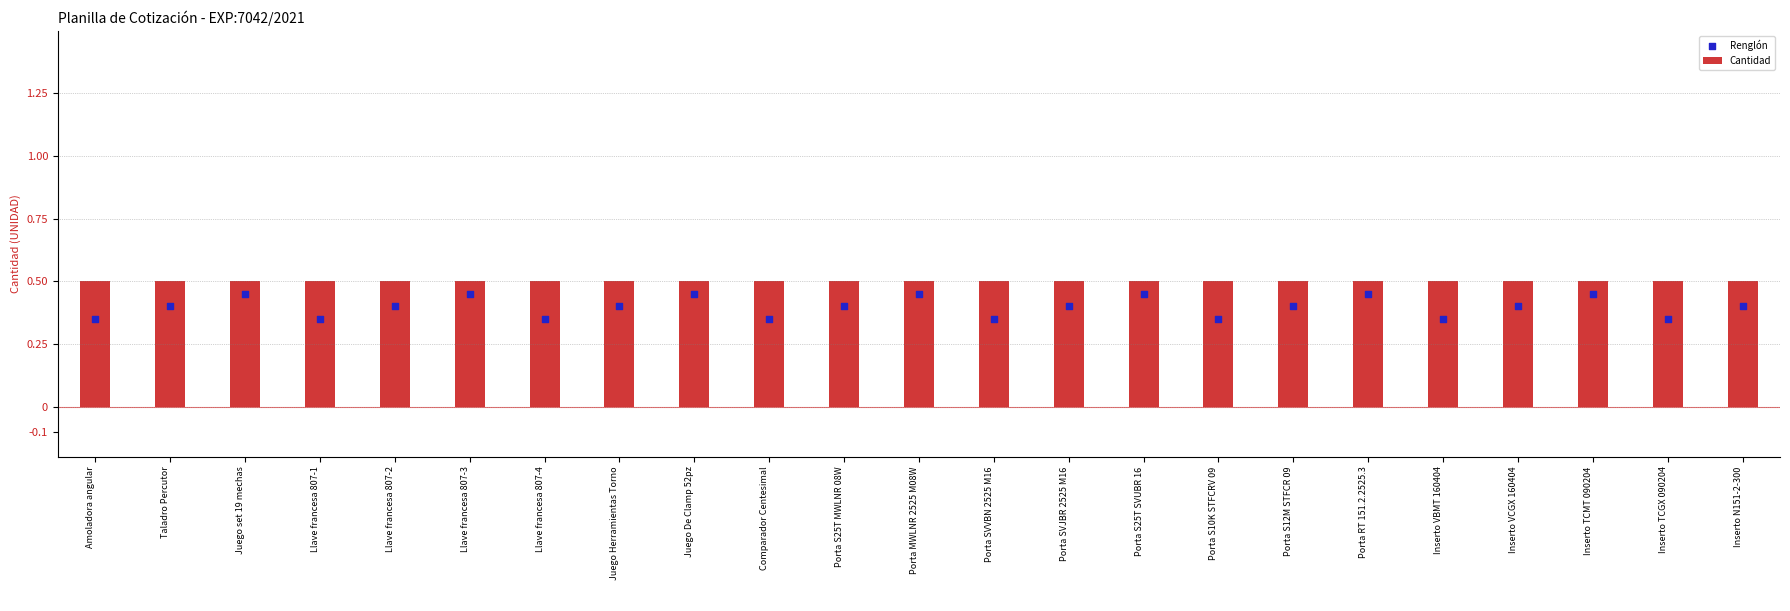

What is the total value across all series at Porta RT 151.2.2525.3?

0.9